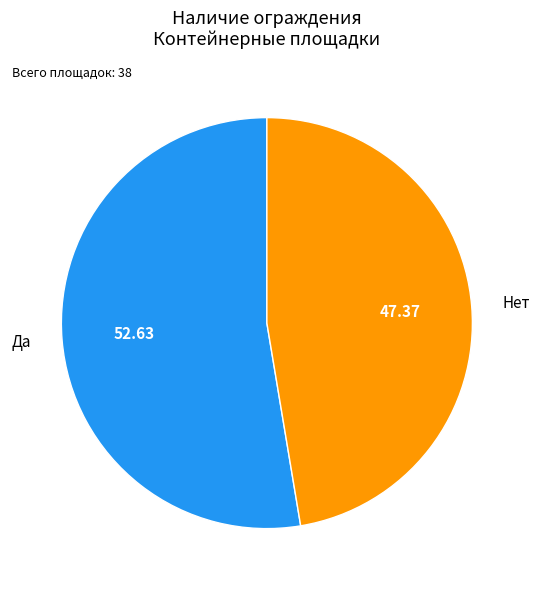

Do Нет and Да together represent more than half of the pie?

Yes